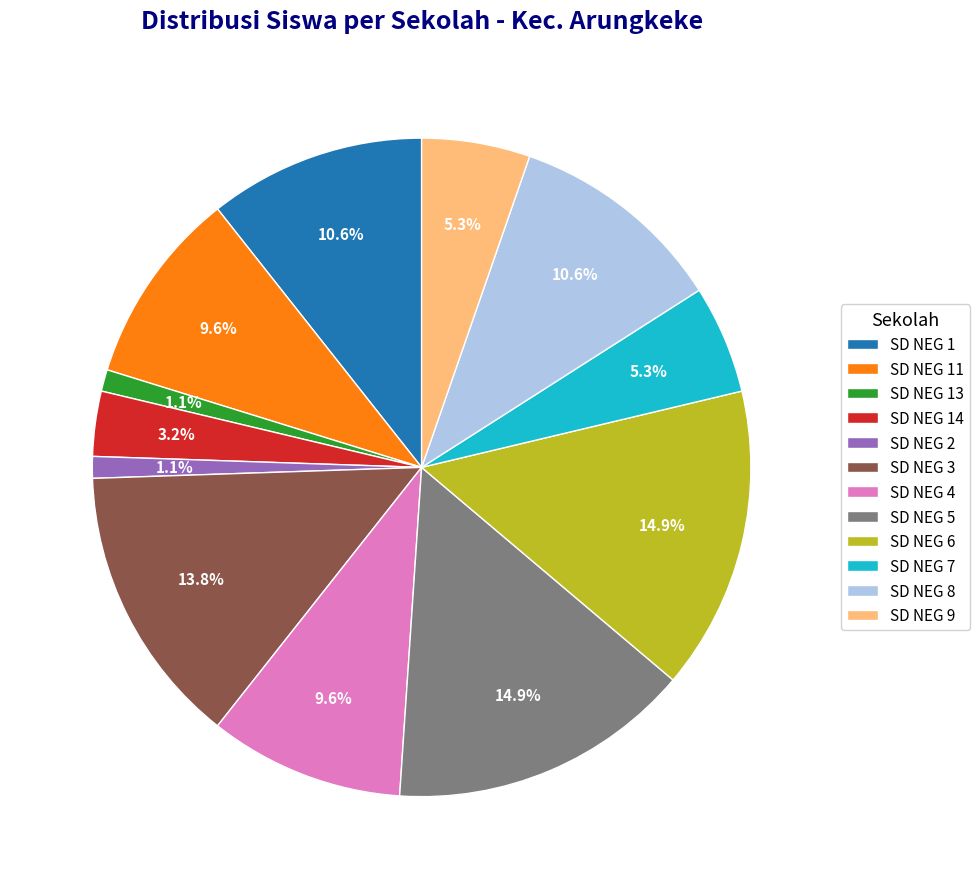

How many segments does this pie chart have?

12